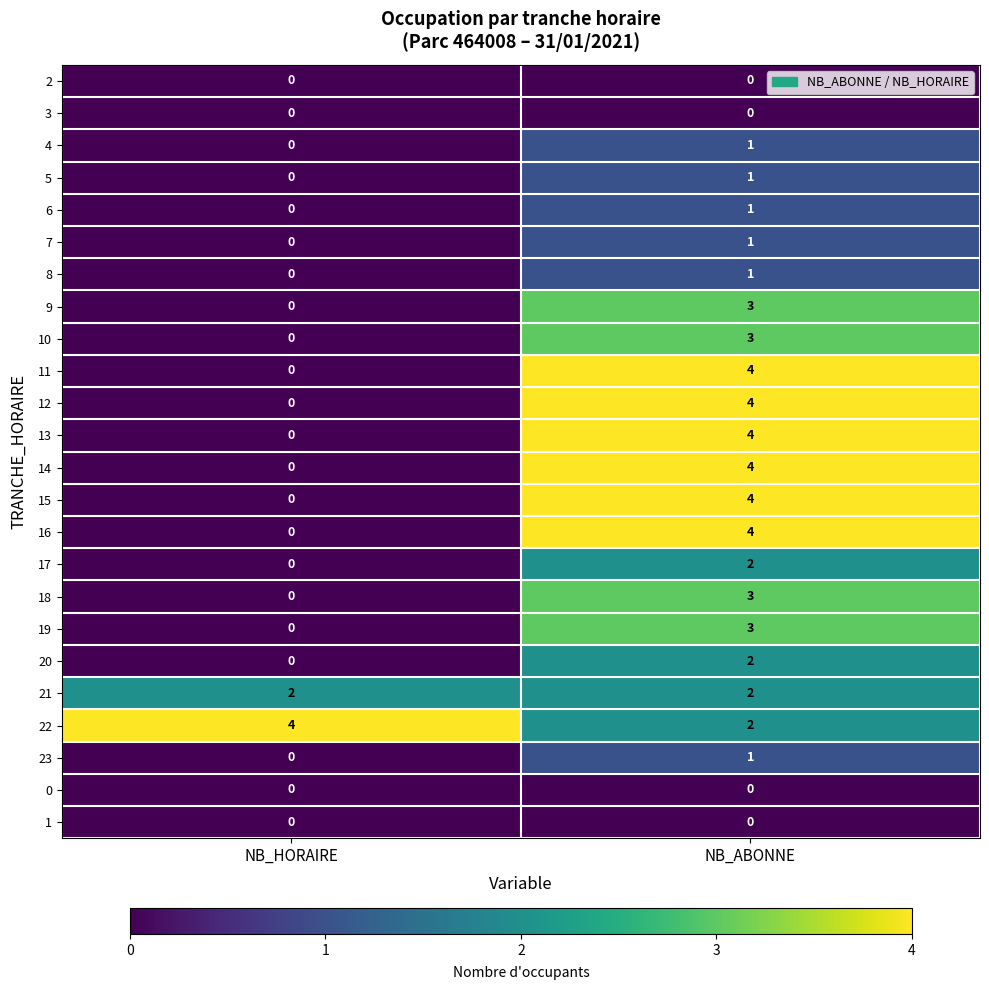

How many values in the 22 series are below 4?

1